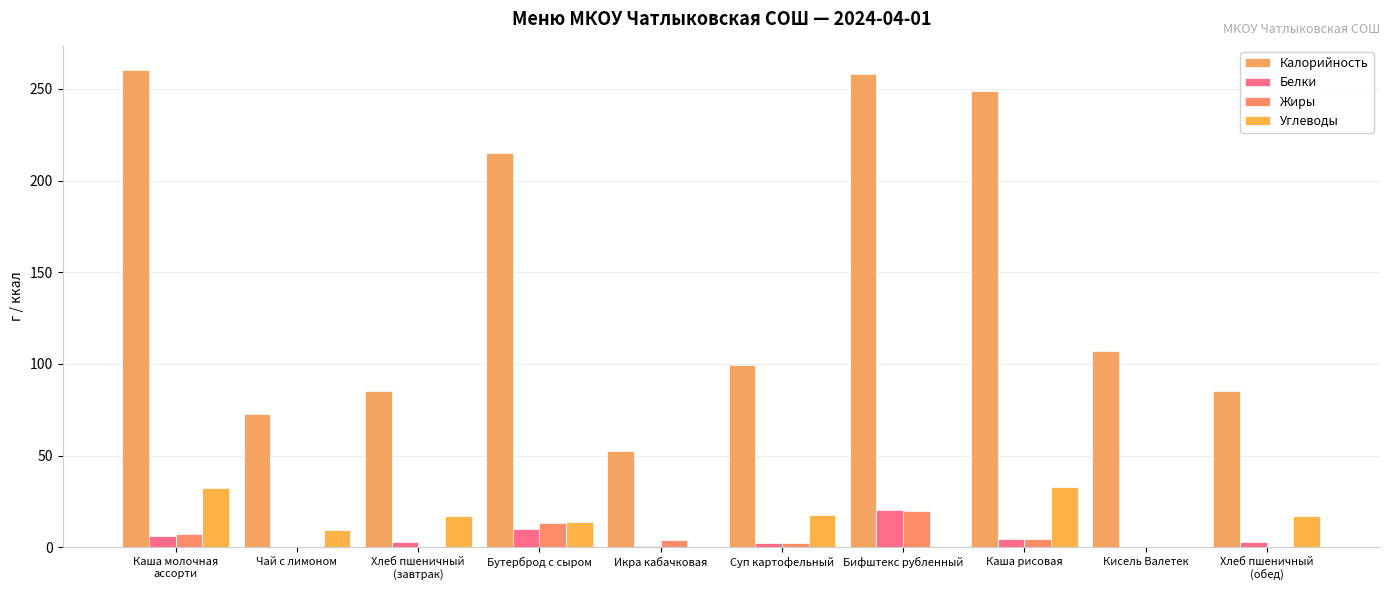

How many groups of bars are there?

10